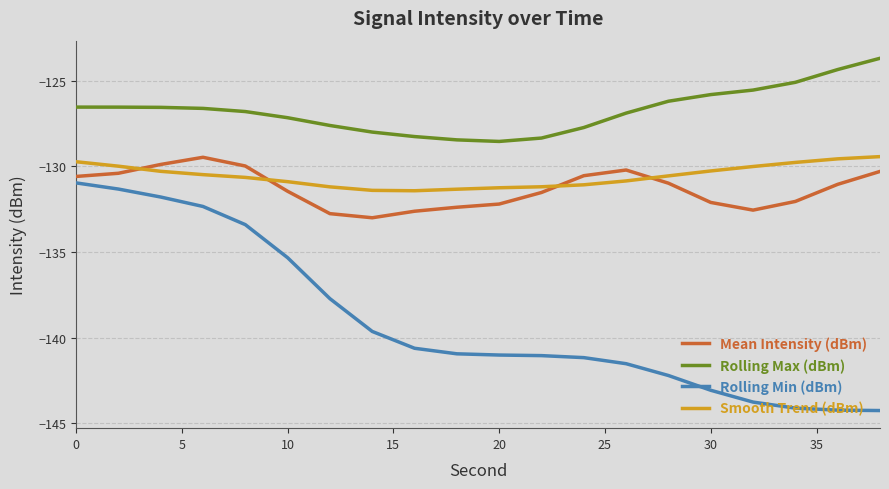

What is the difference between the maximum and minimum values in the Smooth Trend (dBm) series?

2.0